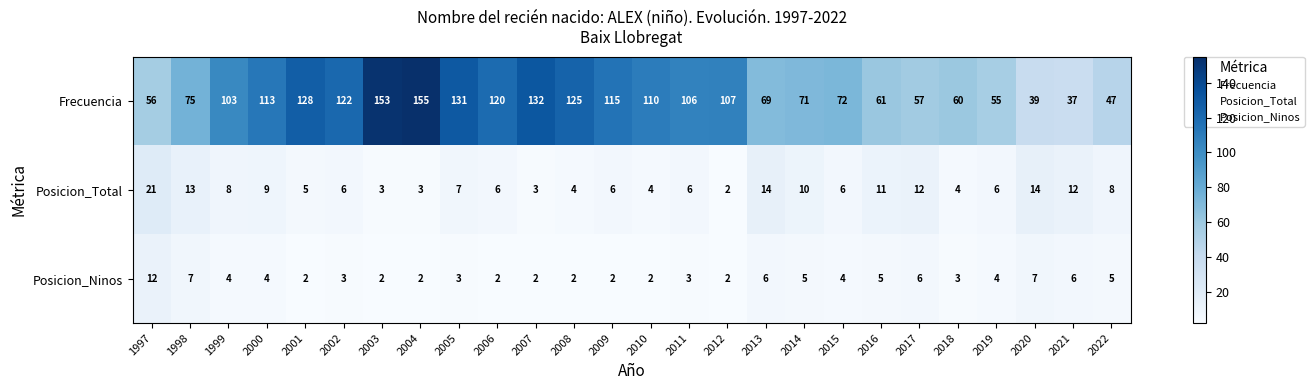

Which series has the largest total across all categories?

Frecuencia